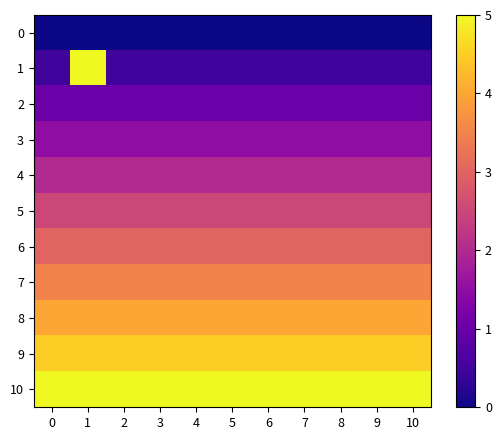

Which has a higher value, 3 or 4?

3